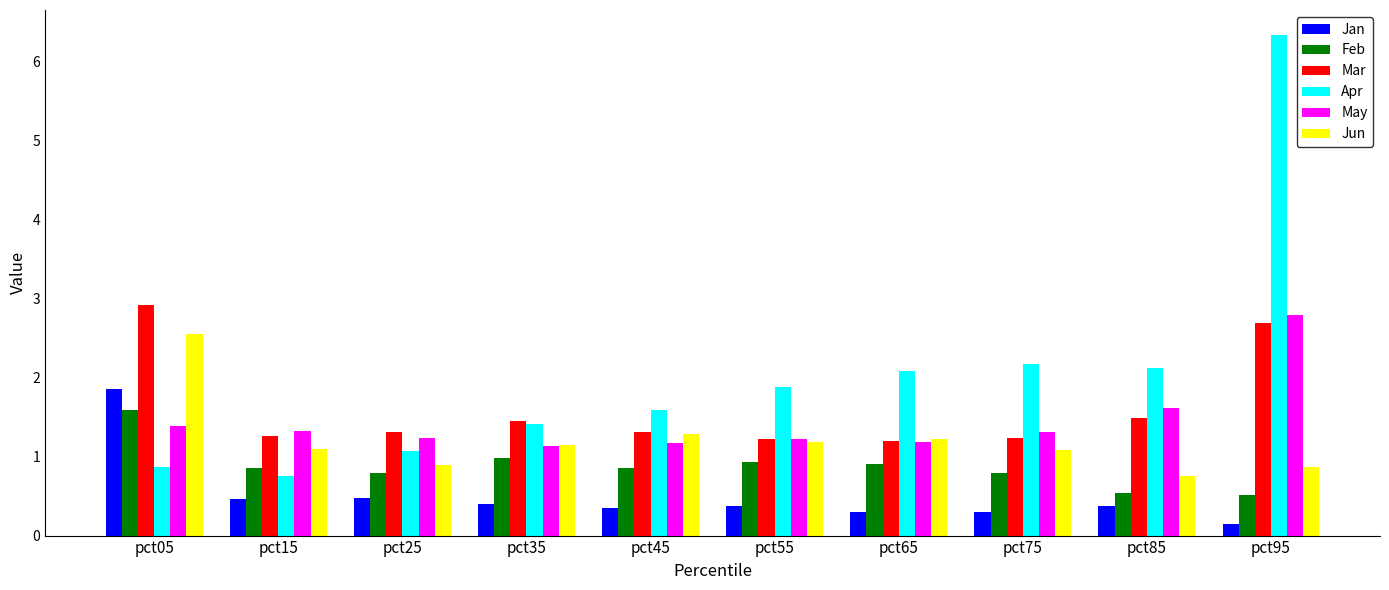

How many bars are there in each group?

6